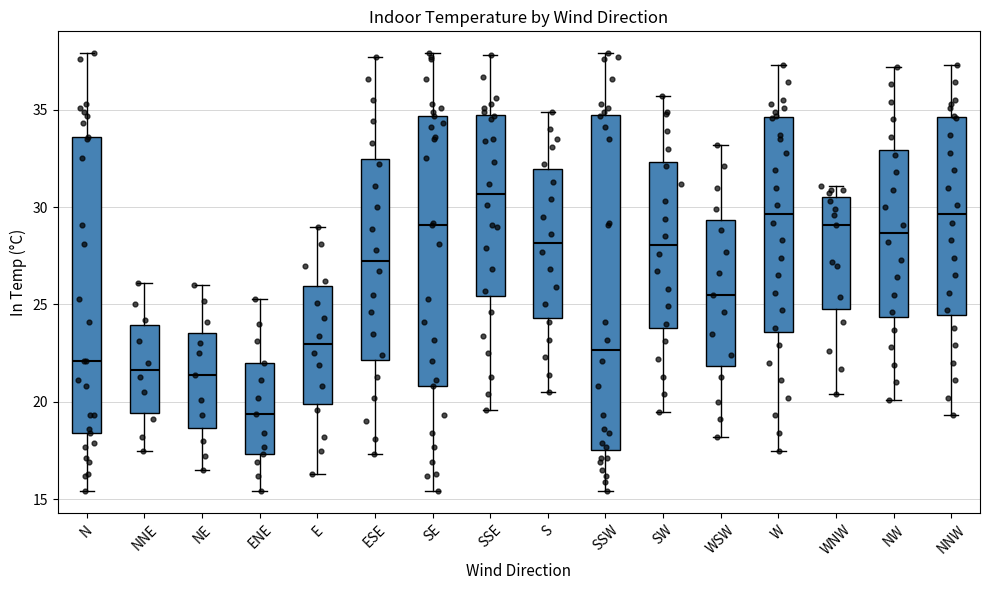

Reading left to right, read every box against the y-axis: the position of its median line, the range the box covers, and the ends of its whiskers. The values are not printed on the chart, so give them approximately, as read against the axis.

N: median 22.0, box 18.5 to 33.5, whiskers 15.5 to 38.0
NNE: median 21.5, box 19.5 to 24.0, whiskers 17.5 to 26.0
NE: median 21.5, box 18.5 to 23.5, whiskers 16.5 to 26.0
ENE: median 19.5, box 17.5 to 22.0, whiskers 15.5 to 25.5
E: median 23.0, box 20.0 to 26.0, whiskers 16.5 to 29.0
ESE: median 27.5, box 22.0 to 32.5, whiskers 17.5 to 37.5
SE: median 29.0, box 21.0 to 34.5, whiskers 15.5 to 38.0
SSE: median 30.5, box 25.5 to 35.0, whiskers 19.5 to 38.0
S: median 28.0, box 24.5 to 32.0, whiskers 20.5 to 35.0
SSW: median 22.5, box 17.5 to 35.0, whiskers 15.5 to 38.0
SW: median 28.0, box 24.0 to 32.5, whiskers 19.5 to 35.5
WSW: median 25.5, box 22.0 to 29.5, whiskers 18.0 to 33.0
W: median 29.5, box 23.5 to 34.5, whiskers 17.5 to 37.5
WNW: median 29.0, box 25.0 to 30.5, whiskers 20.5 to 31.0
NW: median 28.5, box 24.5 to 33.0, whiskers 20.0 to 37.0
NNW: median 29.5, box 24.5 to 34.5, whiskers 19.5 to 37.5